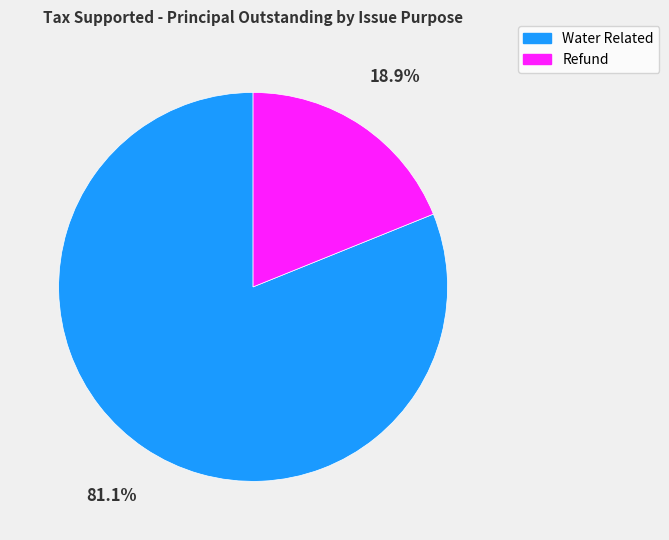

How much of the chart is everything except Water Related?

18.9%